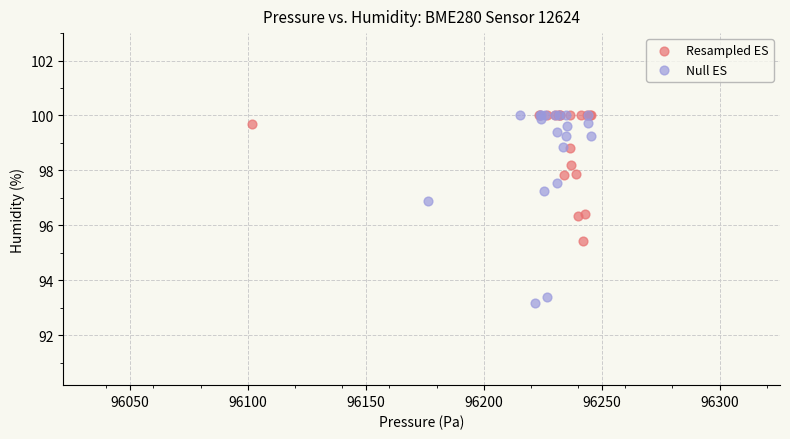

Which series has the widest spread of Y values?

Null ES